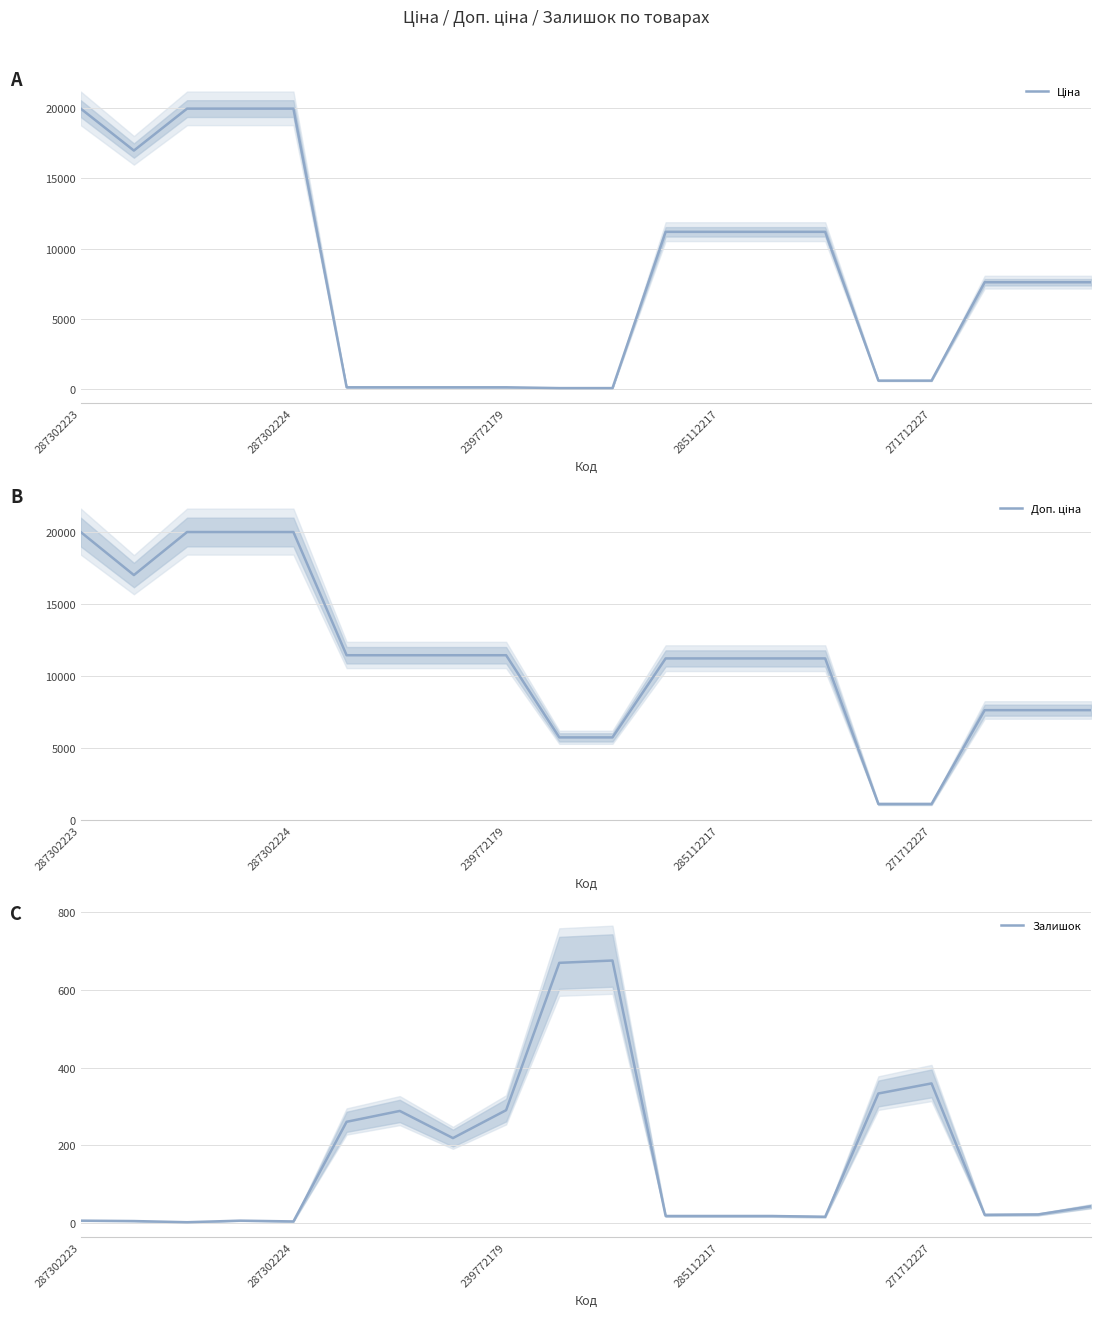

True or false: Доп. ціна and Ціна intersect in this chart.

False